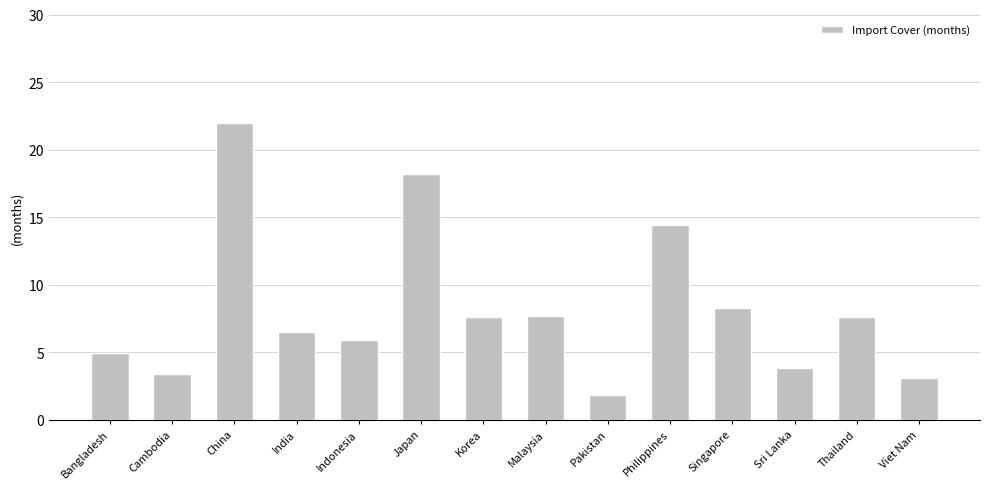

Is it true that the value at Indonesia is 5.9?

True